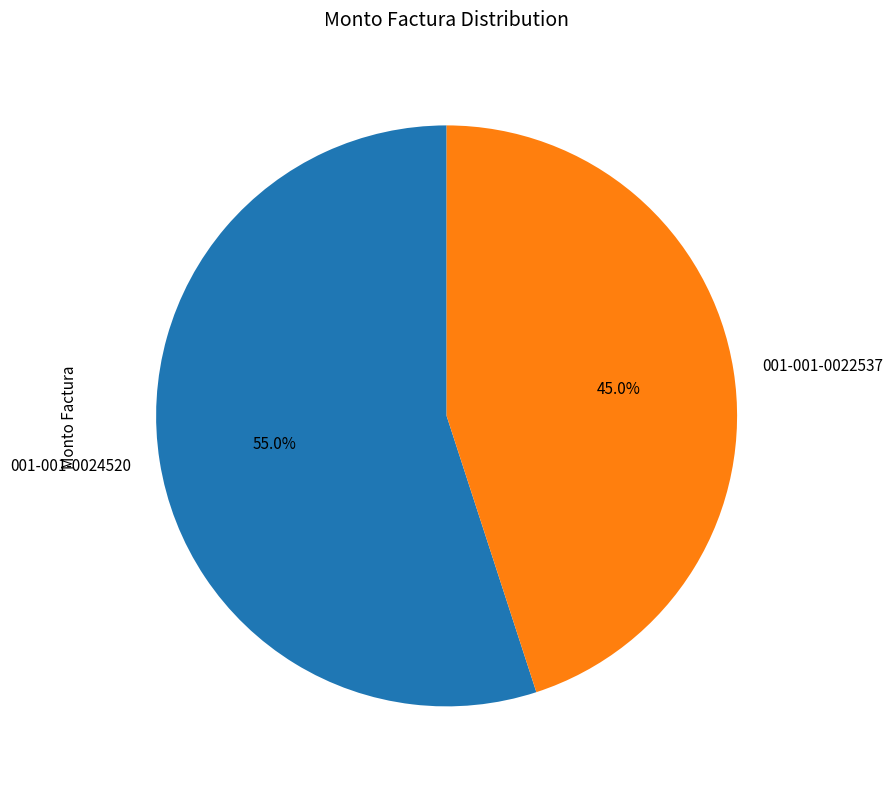

To the nearest percent, what percentage of the pie is 001-001-0022537?

45%